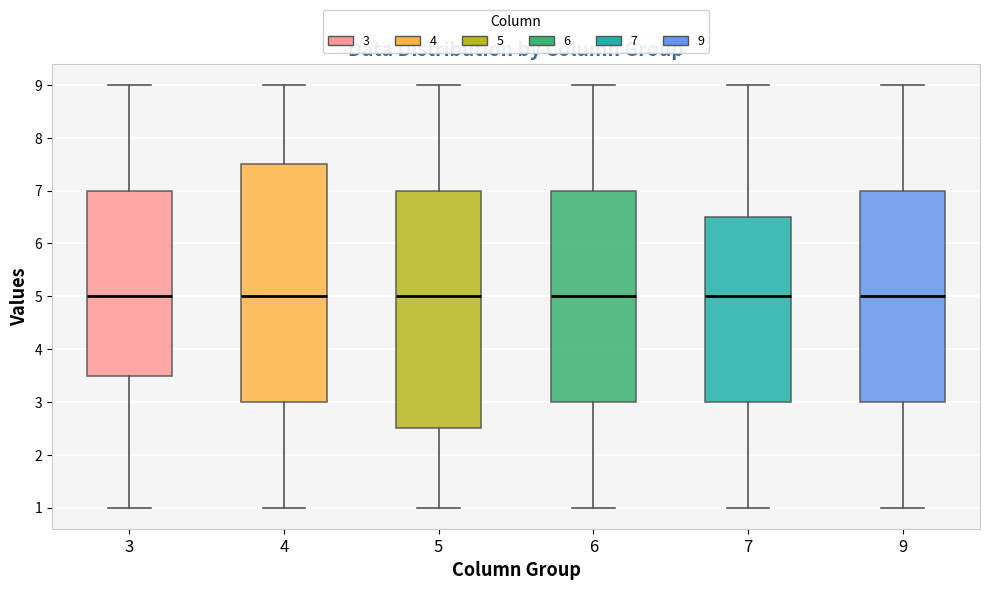

Reading left to right, read every box against the y-axis: the position of its median line, the range the box covers, and the ends of its whiskers. The values are not printed on the chart, so give them approximately, as read against the axis.

3: median 5.0, box 3.5 to 7.0, whiskers 1.0 to 9.0
4: median 5.0, box 3.0 to 7.5, whiskers 1.0 to 9.0
5: median 5.0, box 2.5 to 7.0, whiskers 1.0 to 9.0
6: median 5.0, box 3.0 to 7.0, whiskers 1.0 to 9.0
7: median 5.0, box 3.0 to 6.5, whiskers 1.0 to 9.0
9: median 5.0, box 3.0 to 7.0, whiskers 1.0 to 9.0